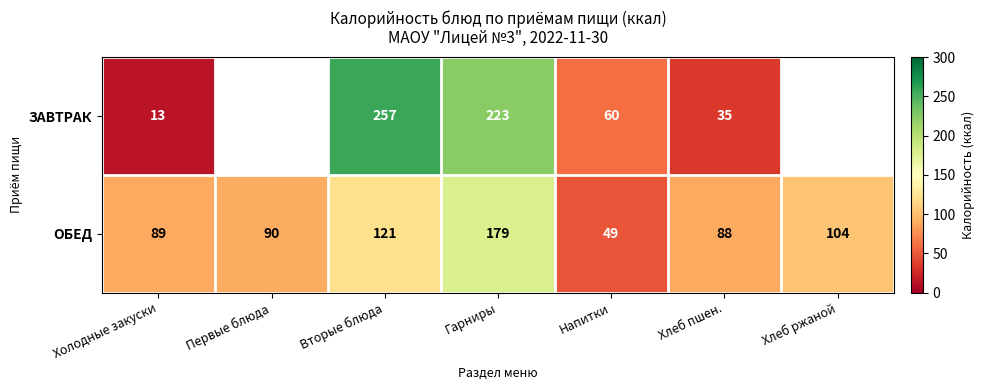

True or false: ОБЕД has a value of 123.0 at Хлеб пшен..

False